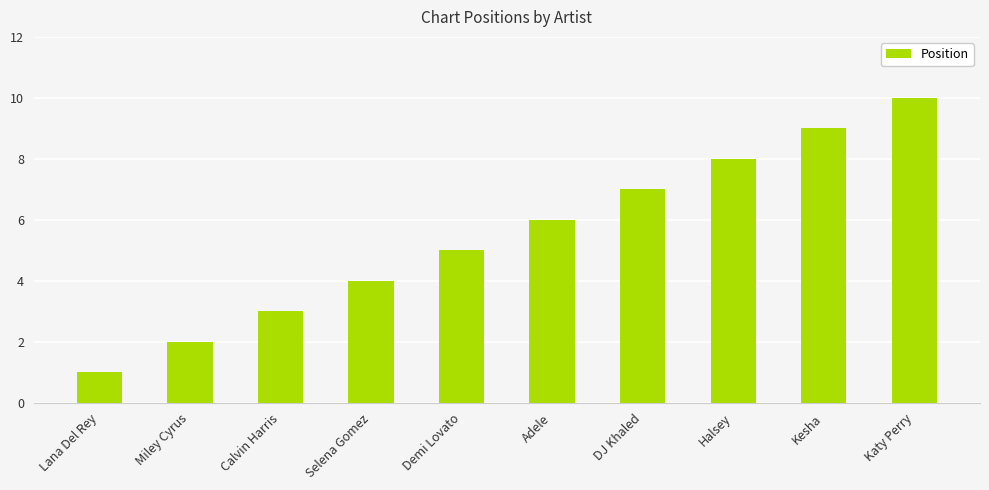

List the labels in order of value, smallest first.

Lana Del Rey, Miley Cyrus, Calvin Harris, Selena Gomez, Demi Lovato, Adele, DJ Khaled, Halsey, Kesha, Katy Perry